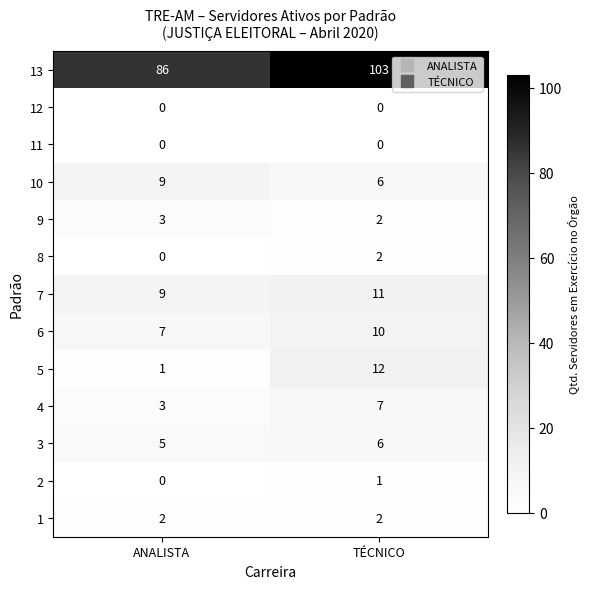

Count the number of data series in this chart.

13